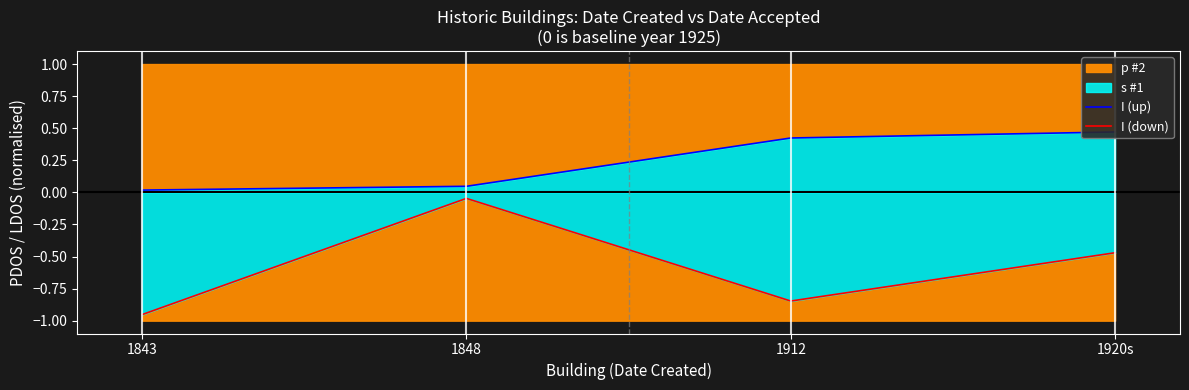

List the series in order of their overall mean, lowest first.

I (down), I (up)